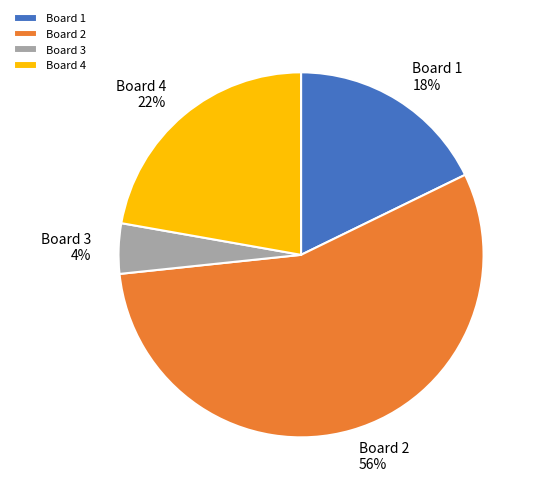

Do Board 1 and Board 3 together represent more than half of the pie?

No